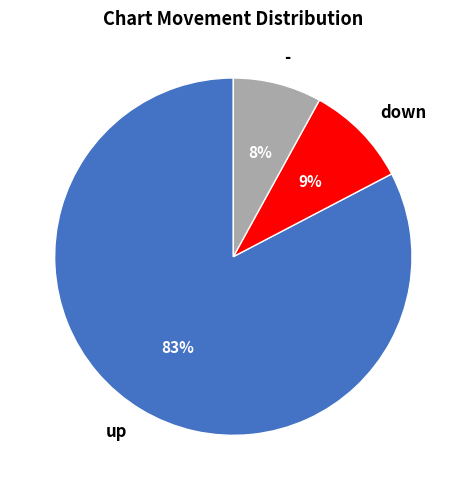

Which slice represents more than half of the pie?

up